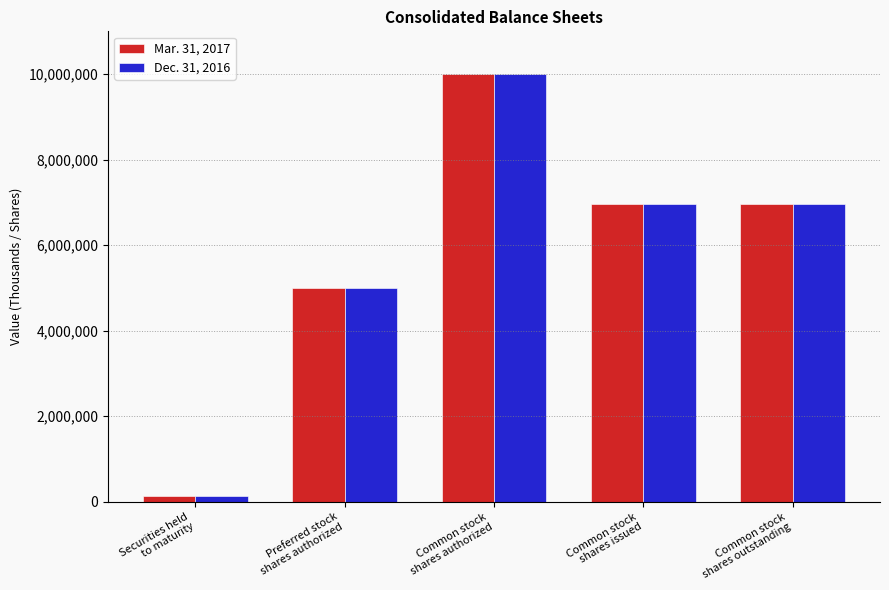

What is the total value across all series at Securities held
to maturity?

274826